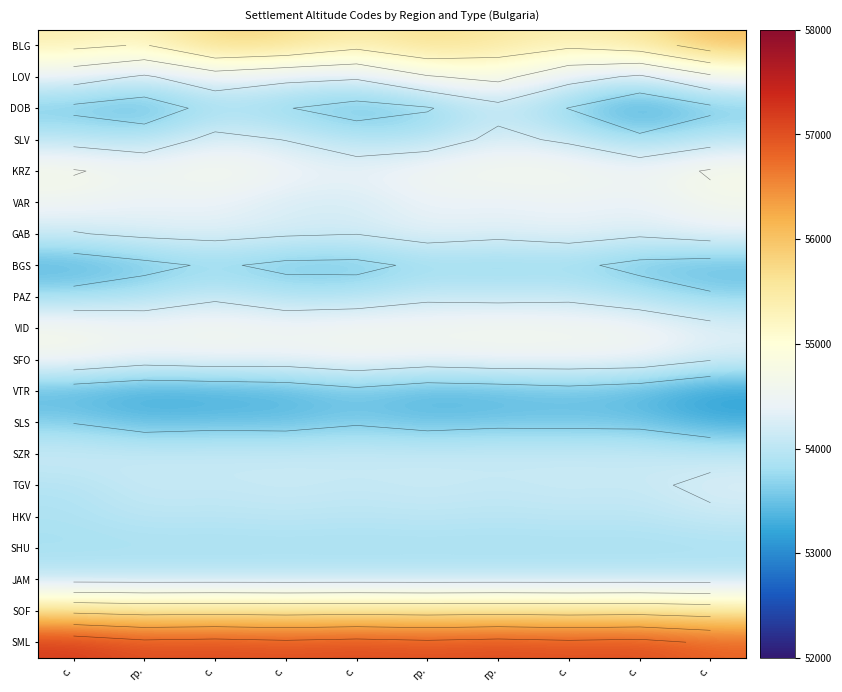

At how many categories does at least one series exceed 6?

10